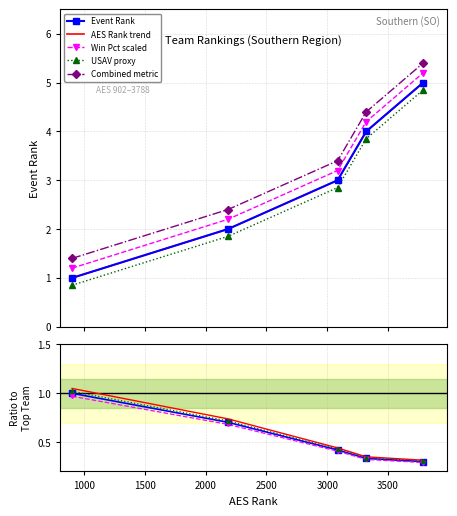

Count the number of categories in the chart.

5